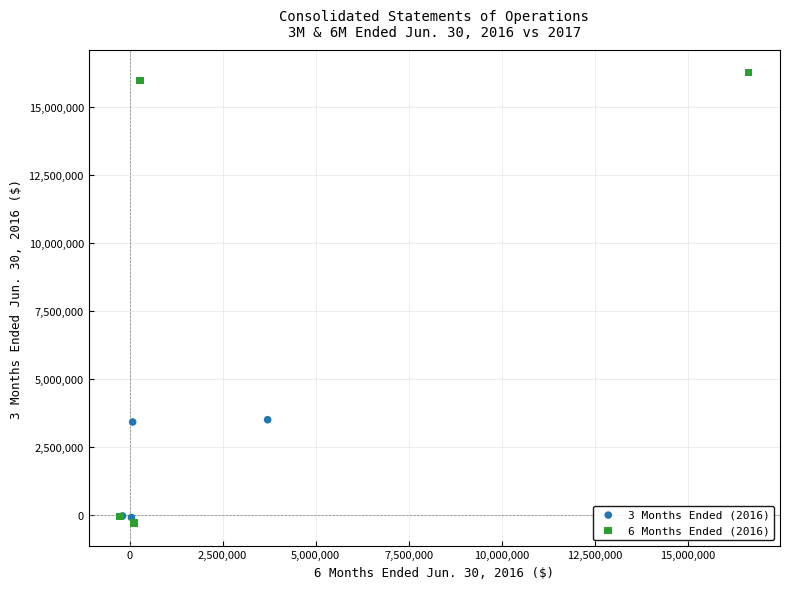

Which series has the widest spread of Y values?

6 Months Ended (2016)